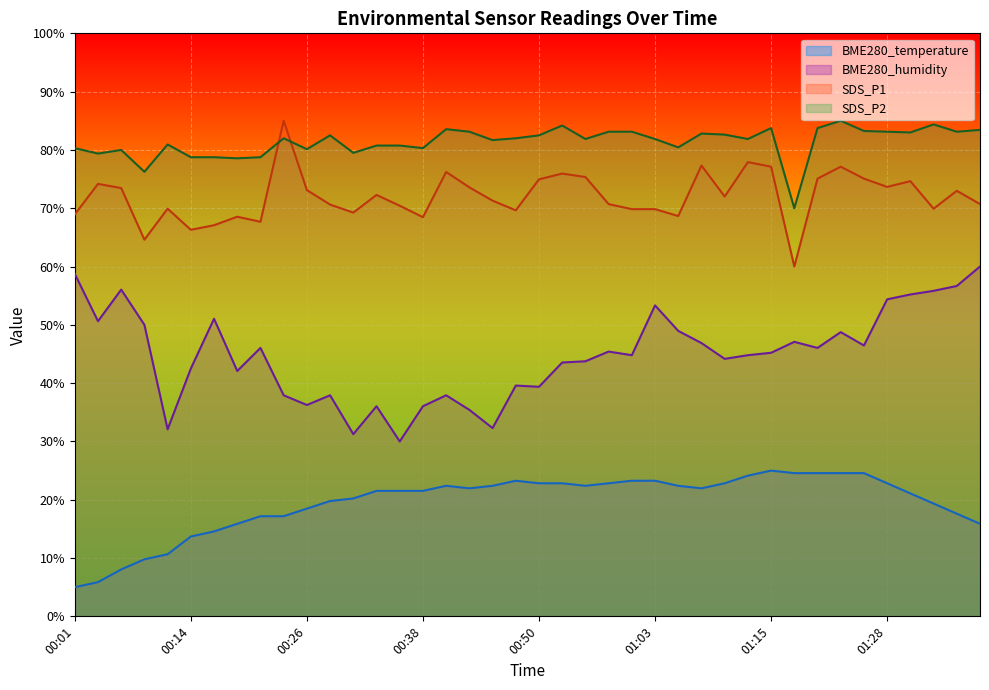

How many data points in BME280_humidity are above 45?

20